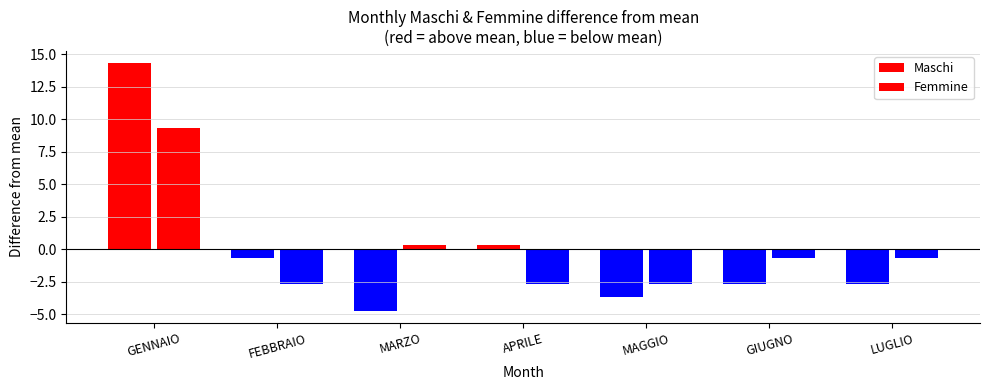

Count the number of categories in the chart.

7